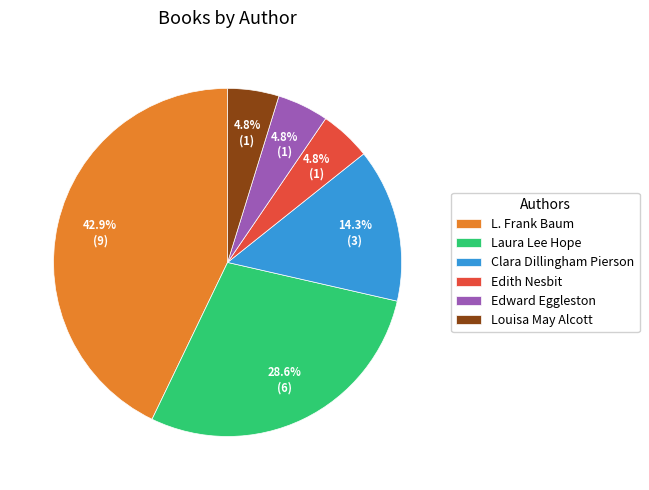

To the nearest percent, what percentage of the pie is Laura Lee Hope?

29%